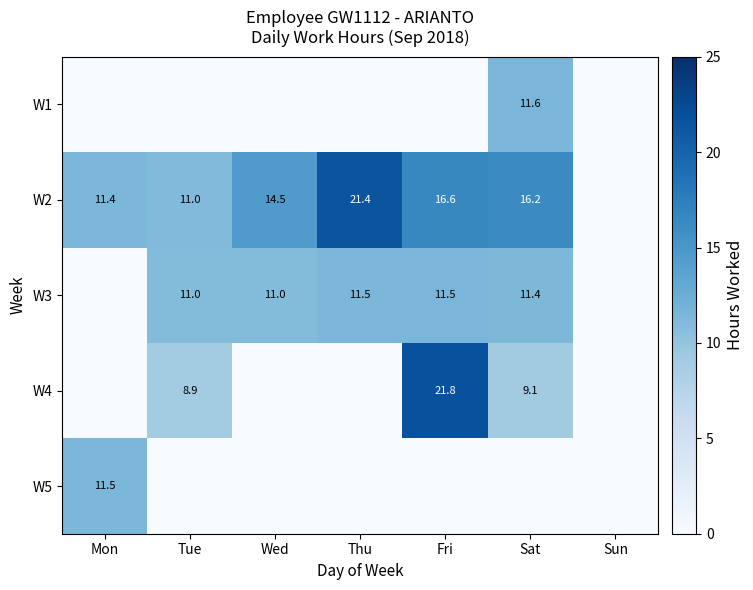

Is the value of W4 at Sat greater than the value of W1 at Sat?

No